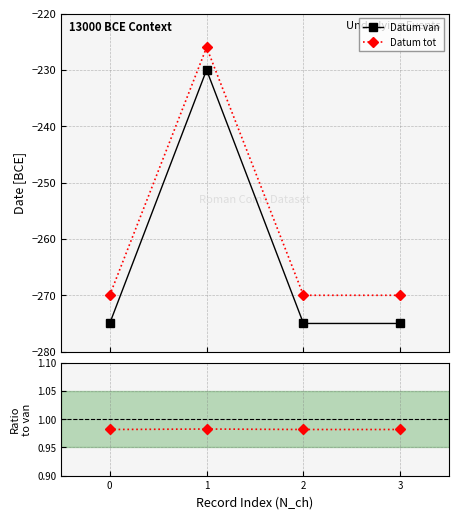

Reading right to left, list all the values displayed in this chart.

Datum van: 3=-275.0	2=-275.0	1=-230.0	0=-275.0
Datum tot: 3=-270.0	2=-270.0	1=-226.0	0=-270.0
Ratio: 3=1.0	2=1.0	1=1.0	0=1.0